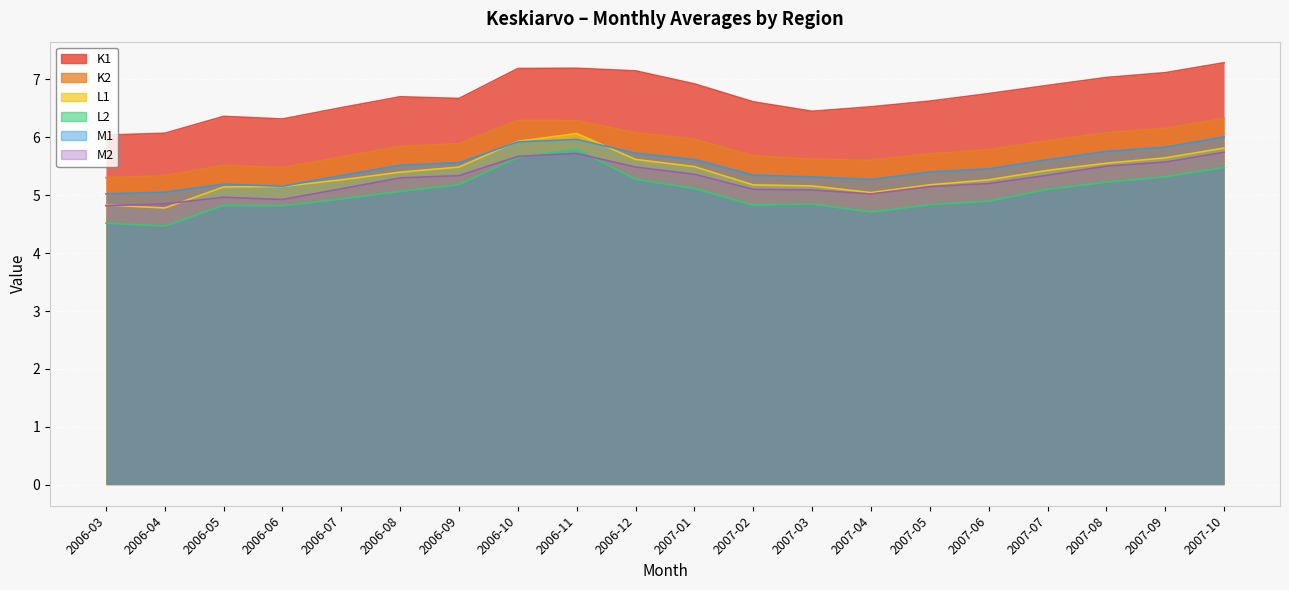

Which series has the largest range (max minus min)?

L2